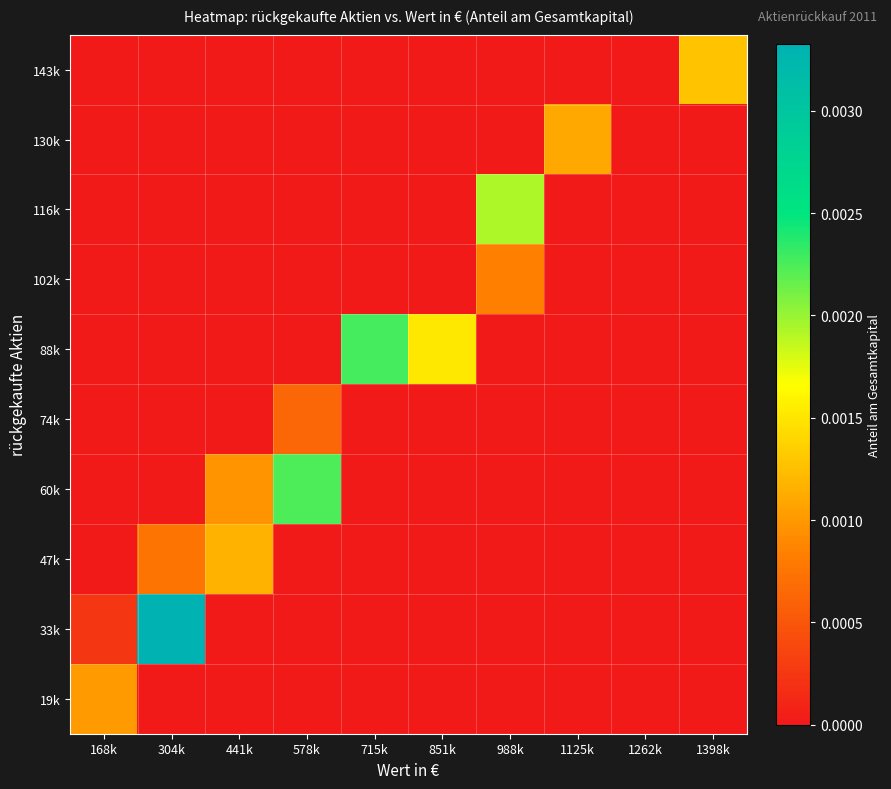

Rank the series at 304k from highest to lowest value.

33k, 47k, 19k, 60k, 74k, 88k, 102k, 116k, 130k, 143k